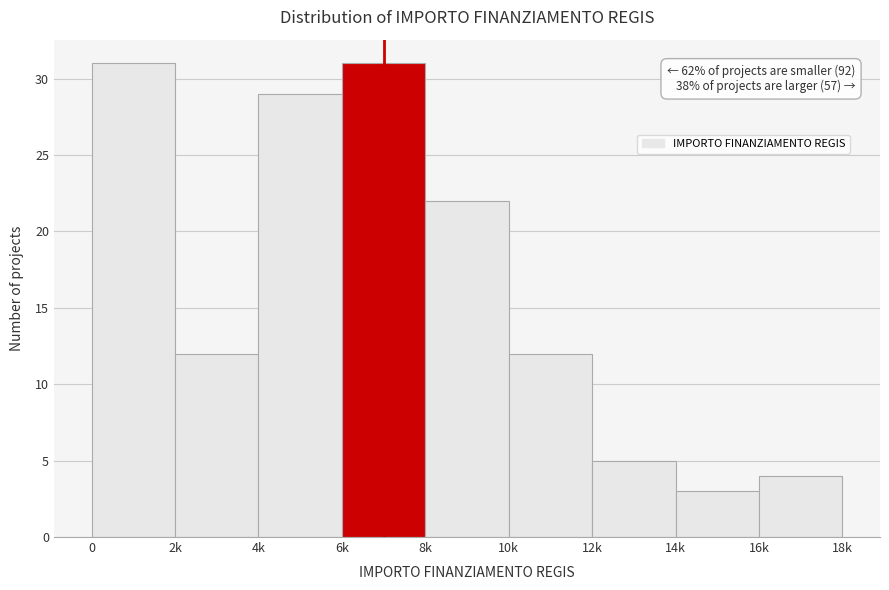

Reading right to left, extract all data points from this chart.

16k=4	14k=3	12k=5	10k=12	8k=22	6k=31	4k=29	2k=12	0=31